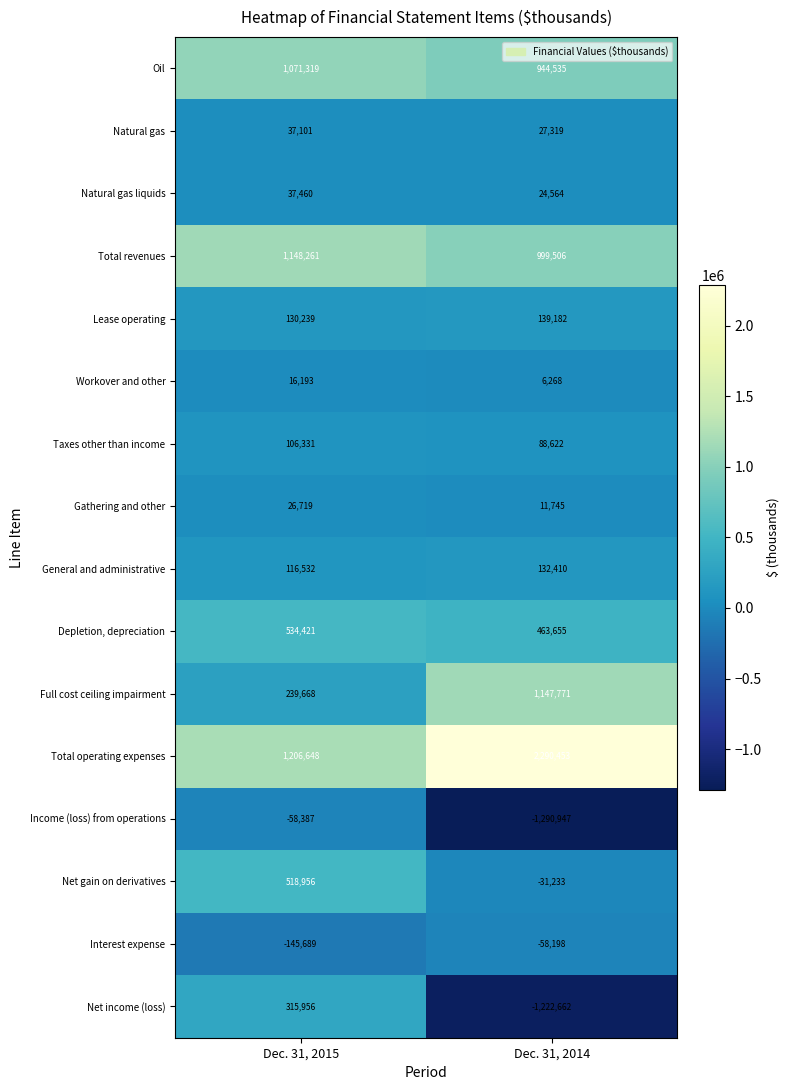

What is the difference between the maximum and minimum values in the Taxes other than income series?

17709